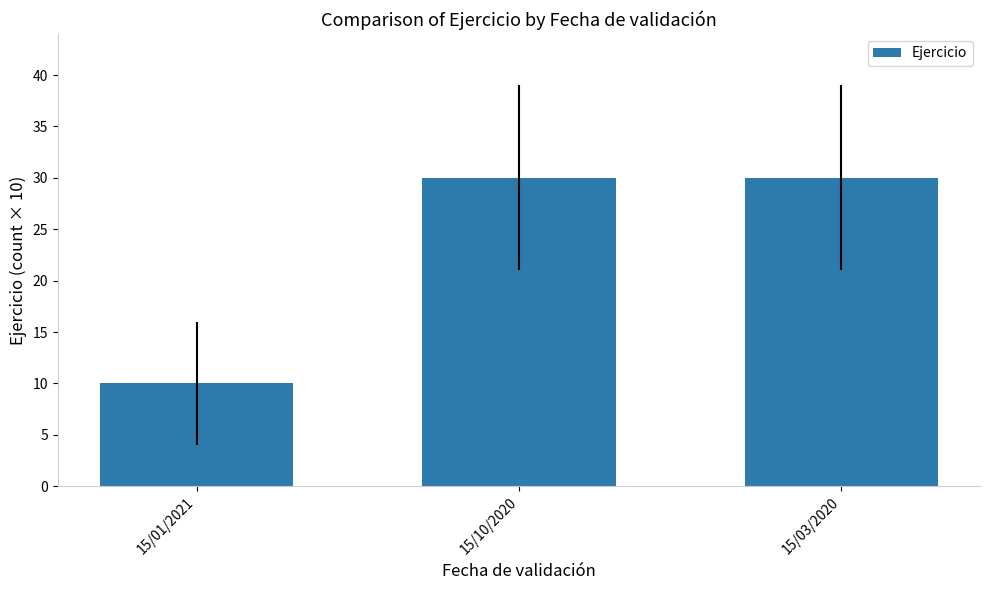

Reading left to right, what are all the values shown in this chart?

10	30	30